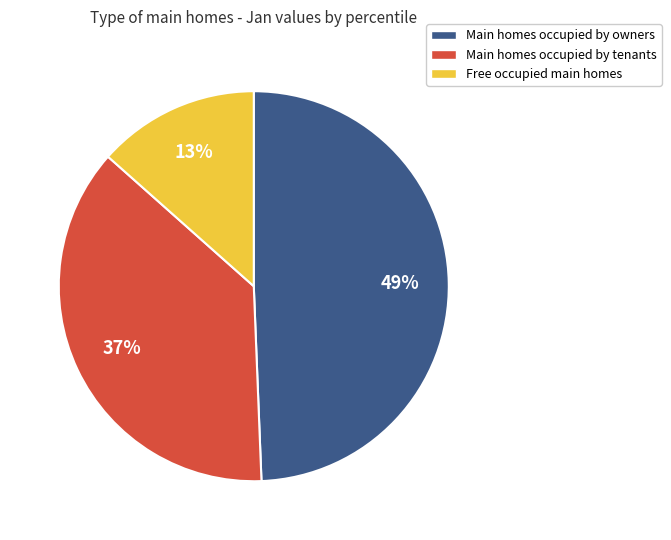

Count the number of slices in the pie.

3